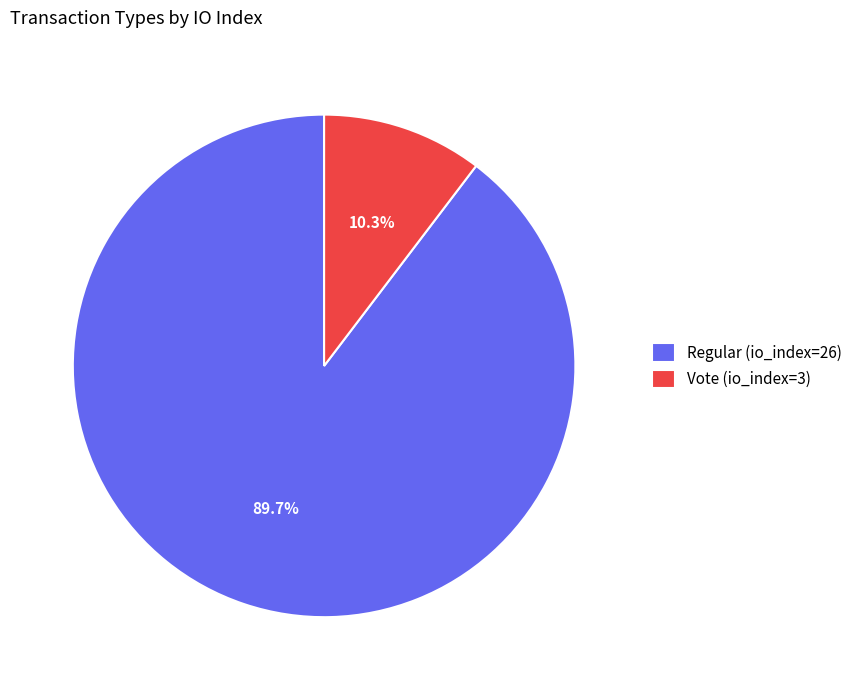

Is there any slice that represents more than half of the pie?

Yes